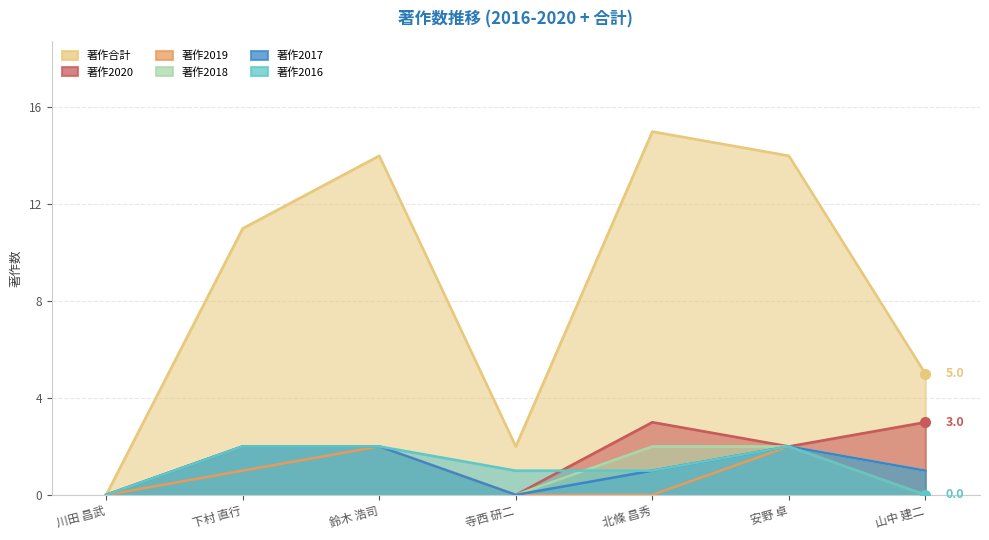

What is the total value across all series at 寺西 研二?

3